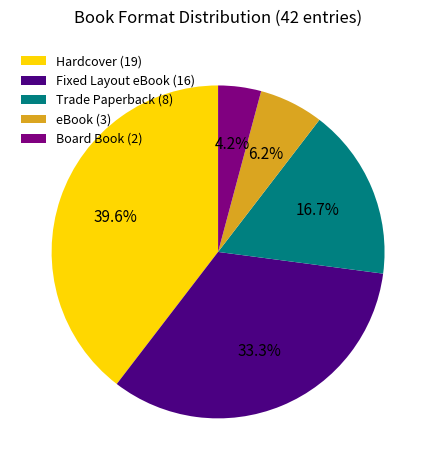

To the nearest percent, what is the difference between the Board Book and Hardcover slice percentages?

35%